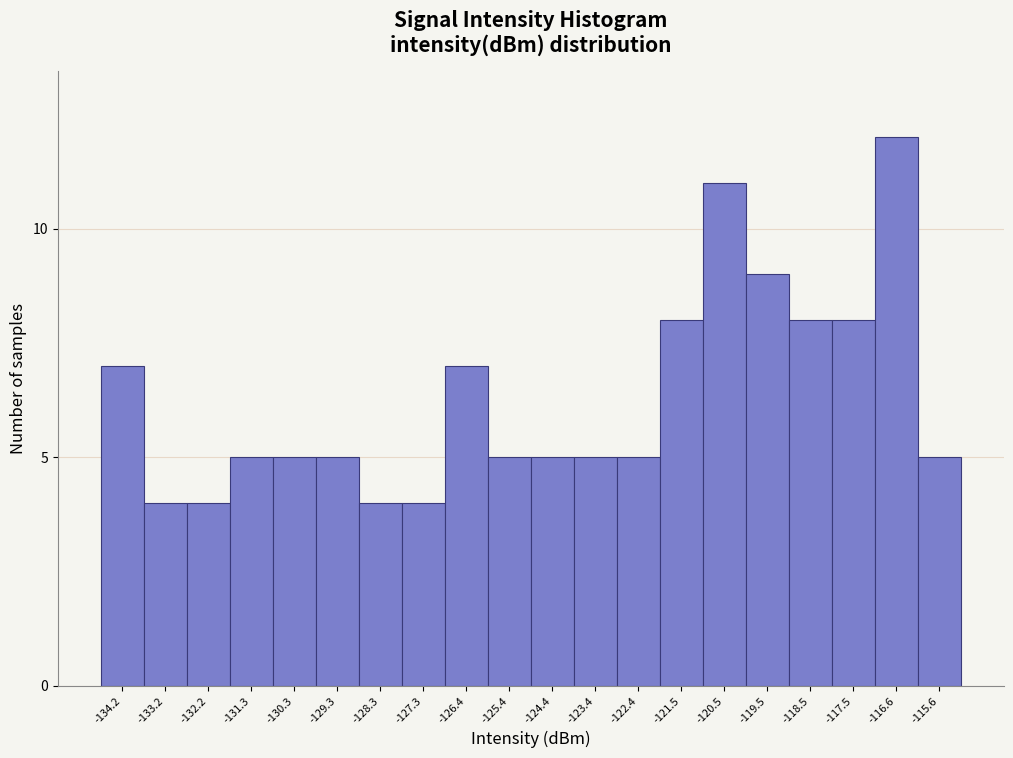

Reading left to right, extract all data points from this chart.

7	4	4	5	5	5	4	4	7	5	5	5	5	8	11	9	8	8	12	5